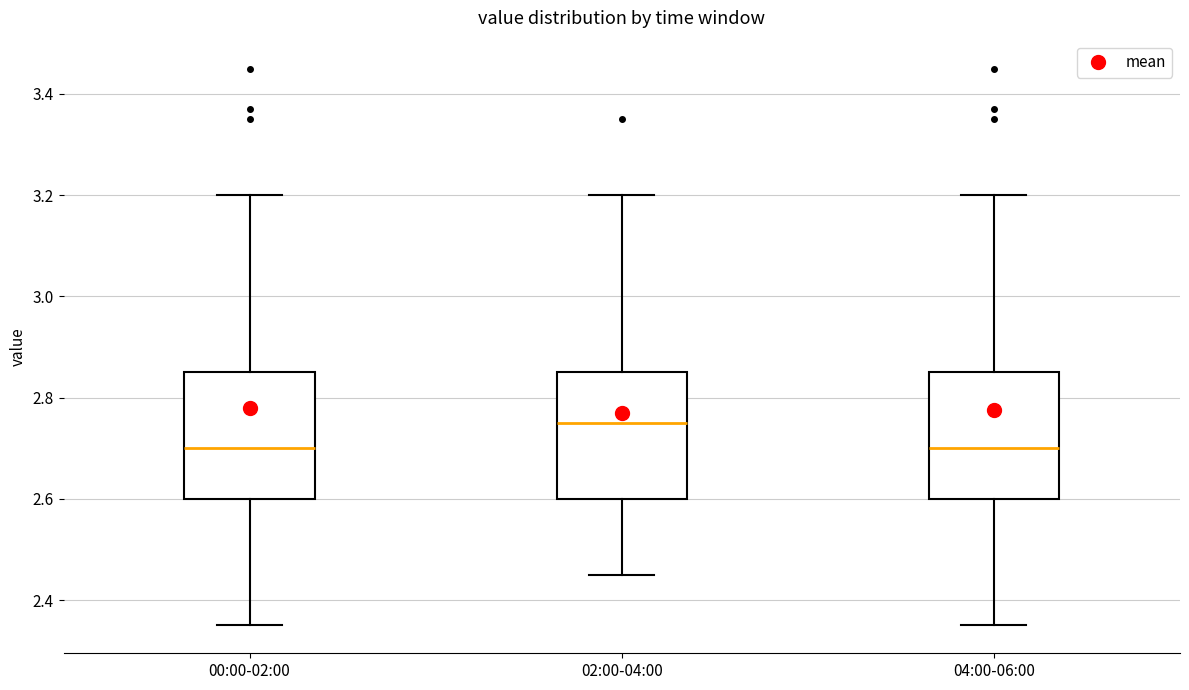

Where does the upper whisker of the box for 02:00-04:00 end on the y-axis? The values are not printed on the chart, so give them approximately, as read against the axis.

3.20